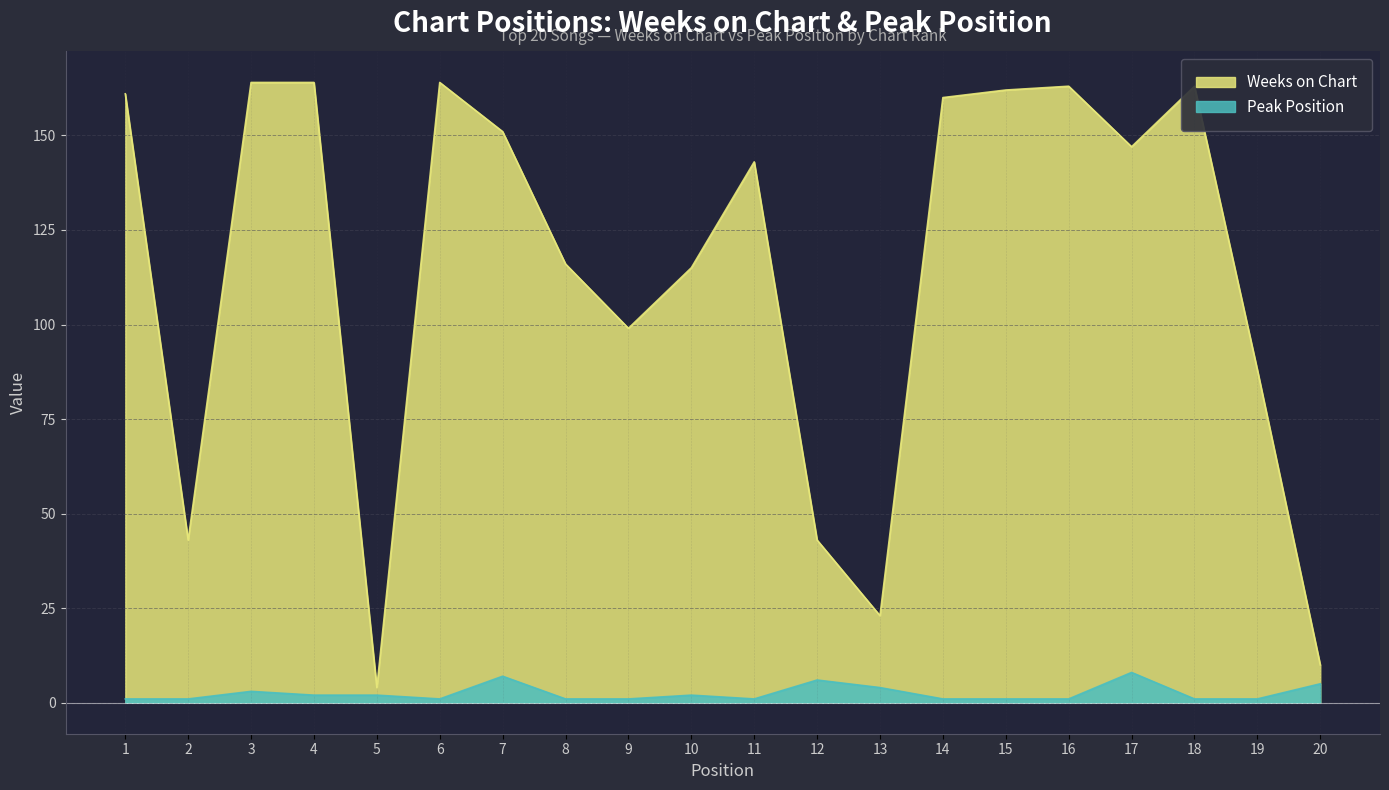

True or false: Peak Position and Weeks on Chart cross at least once.

False